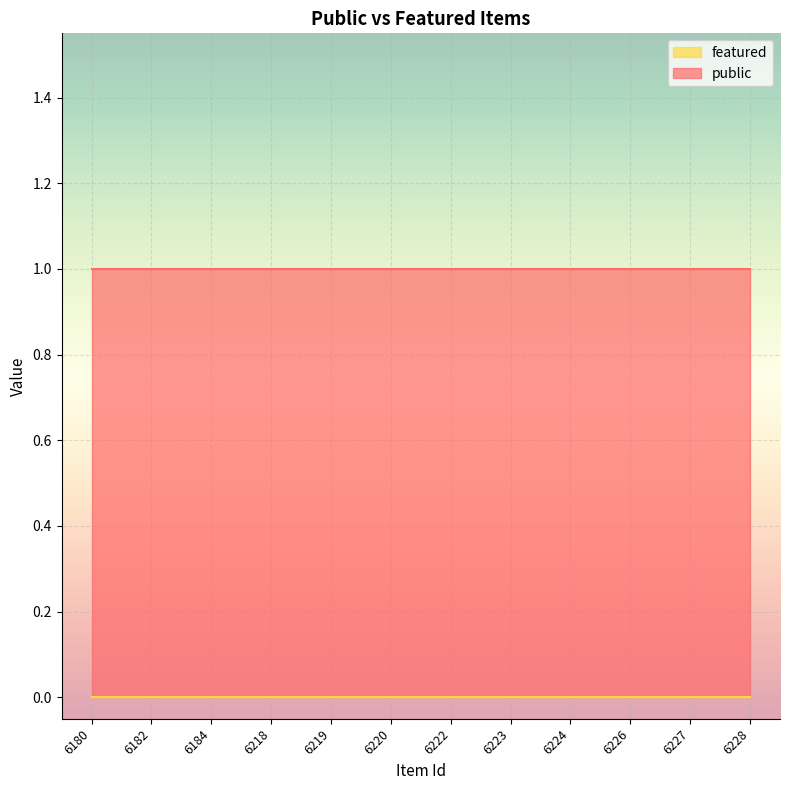

List the labels in order of public value, smallest first.

6180, 6182, 6184, 6218, 6219, 6220, 6222, 6223, 6224, 6226, 6227, 6228